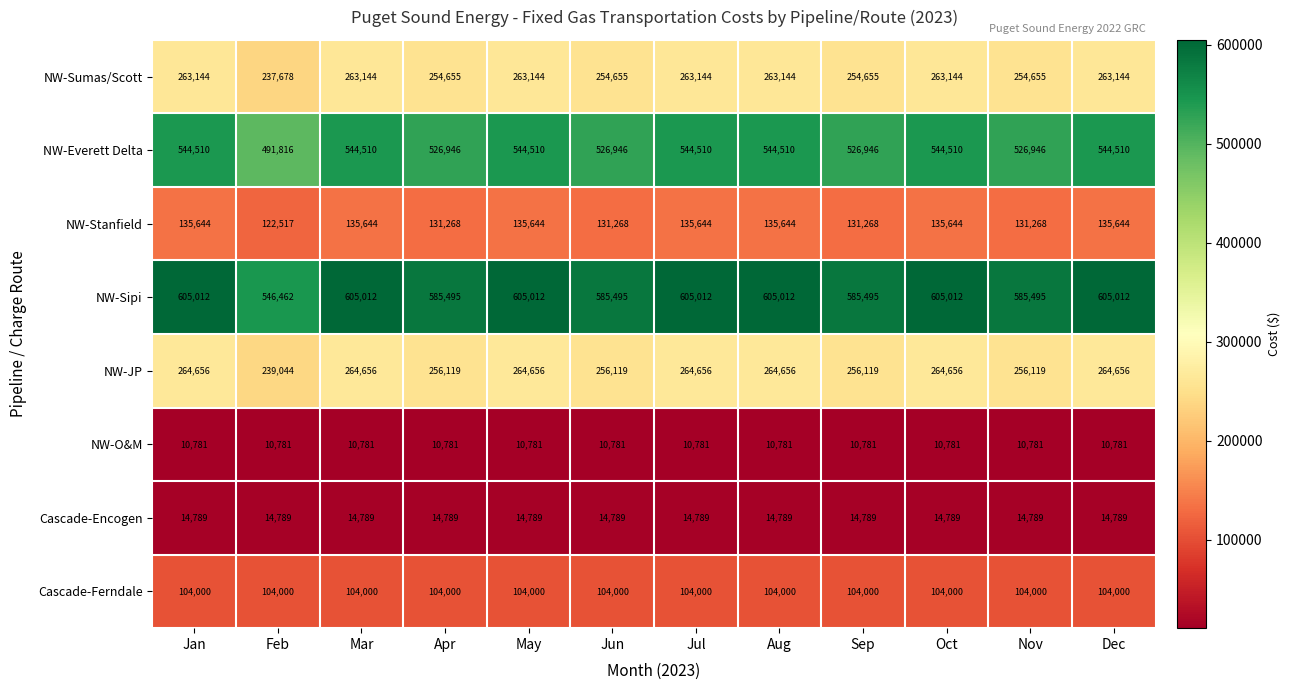

What is the total value across all series at Jul?

1942536